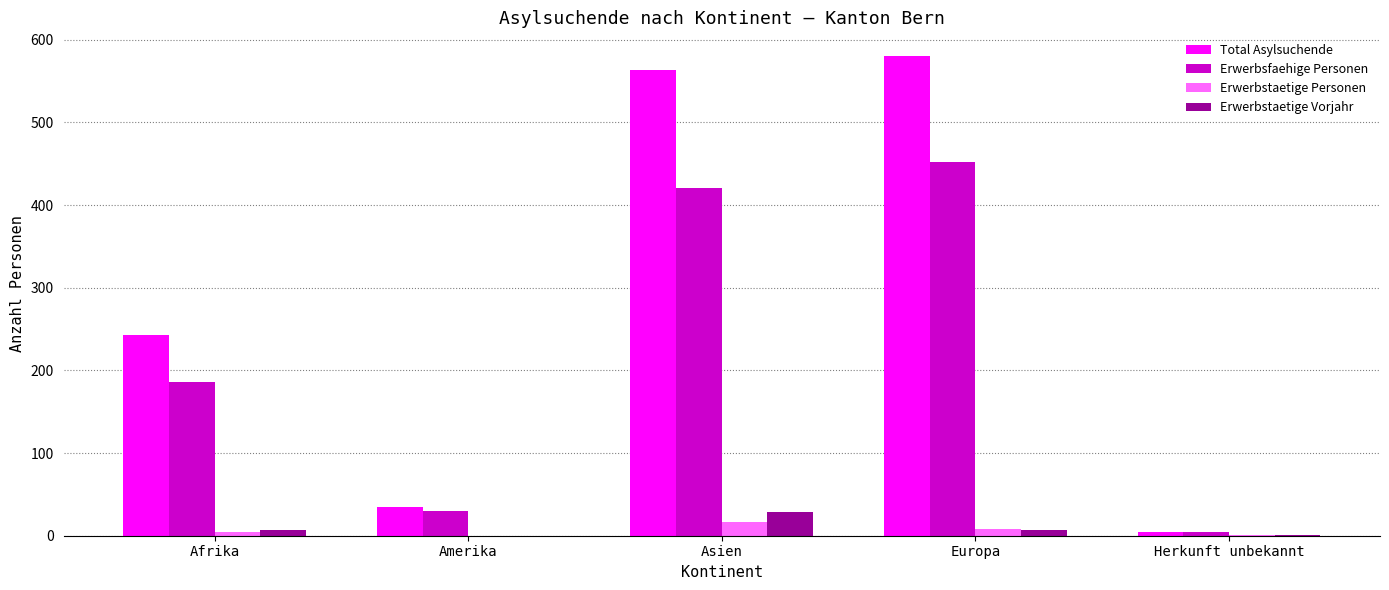

How many categories are shown in the chart?

5